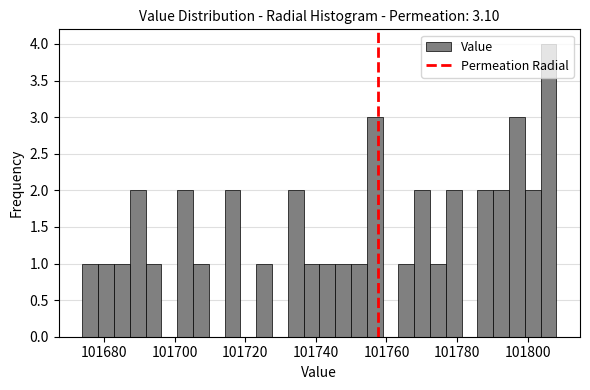

Around what value on the x-axis is the tallest bar? Give the approximate position of its centre, as read against the axis.

101806